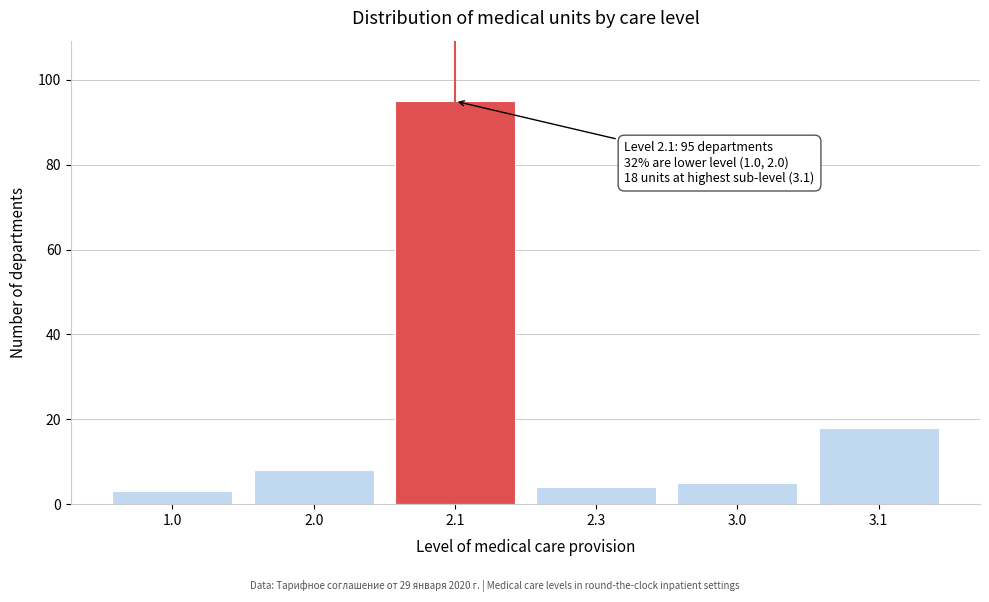

Reading left to right, extract all data points from this chart.

1.0=3	2.0=8	2.1=95	2.3=4	3.0=5	3.1=18